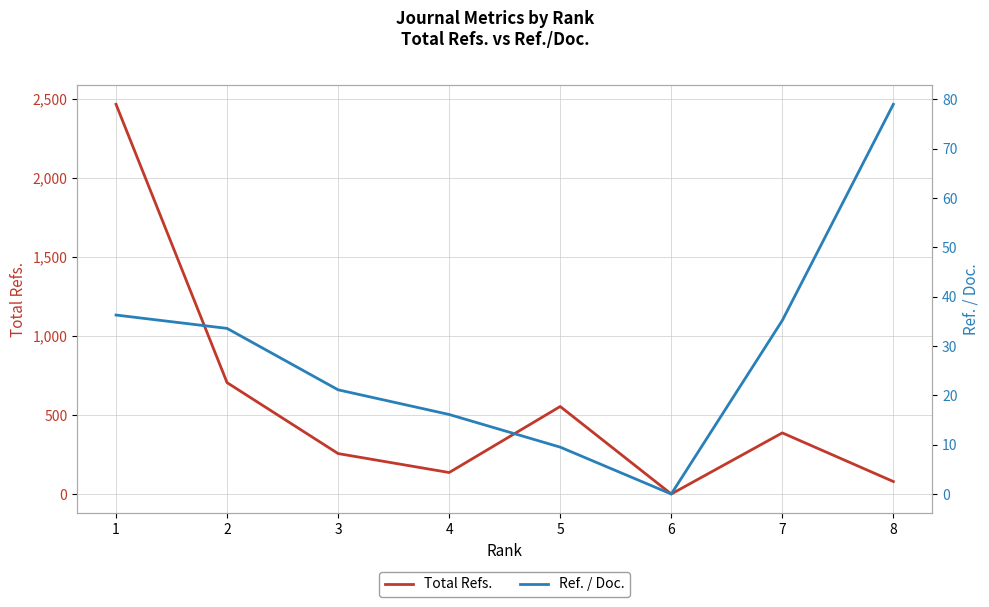

Is the value of Total Refs. at 3 greater than the value of Ref. / Doc. at 5?

Yes